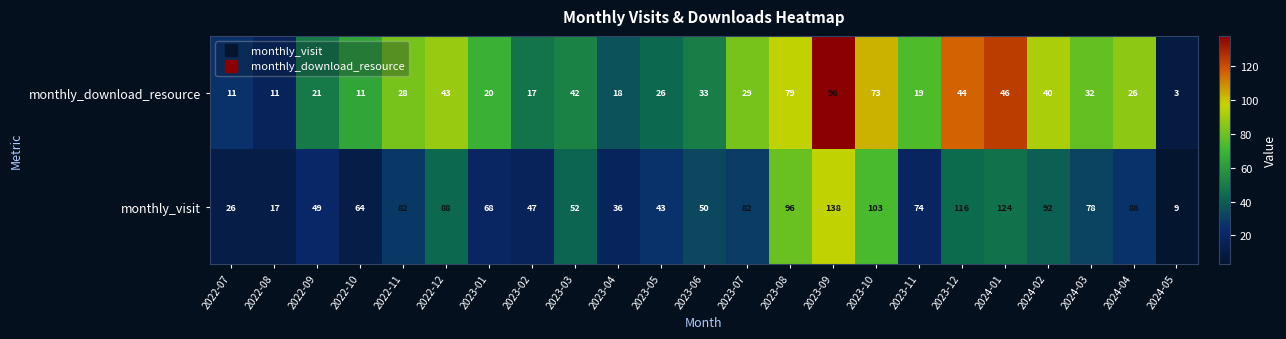

What is the sum of all monthly_visit values?

1620